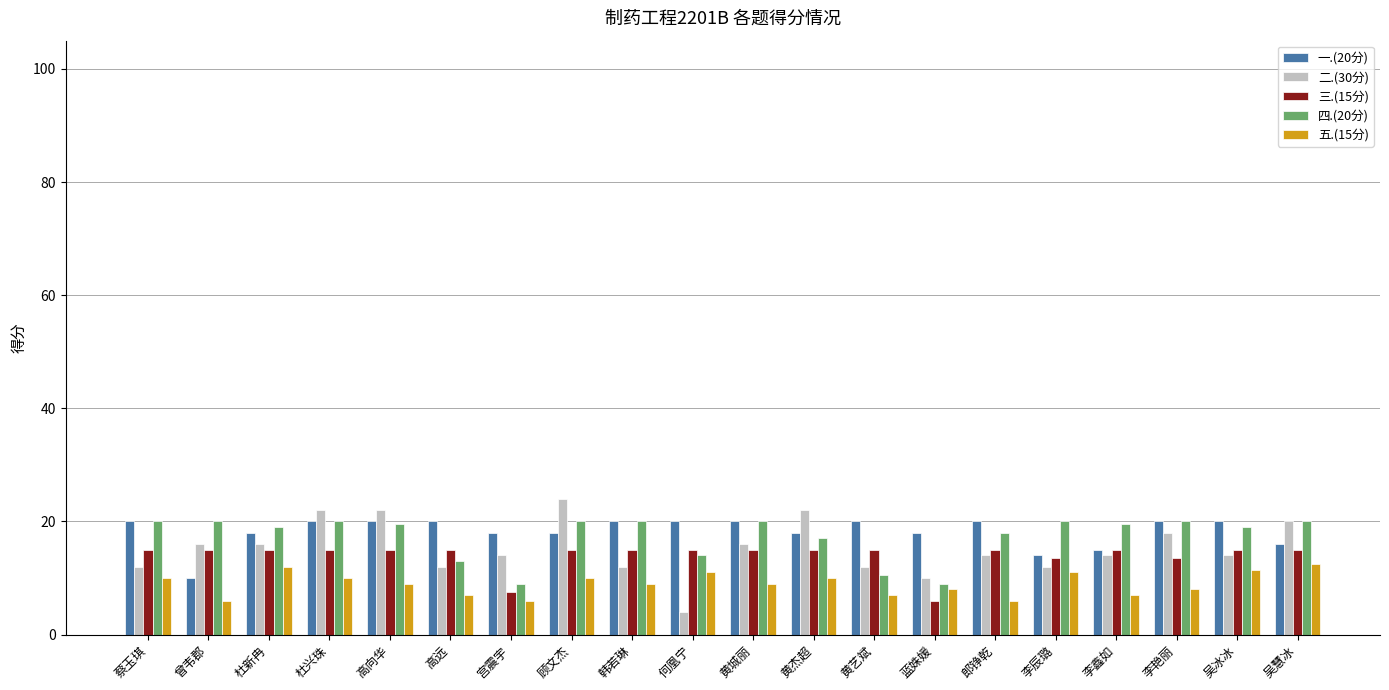

What is the difference between the maximum and minimum values in the 五.(15分) series?

6.5